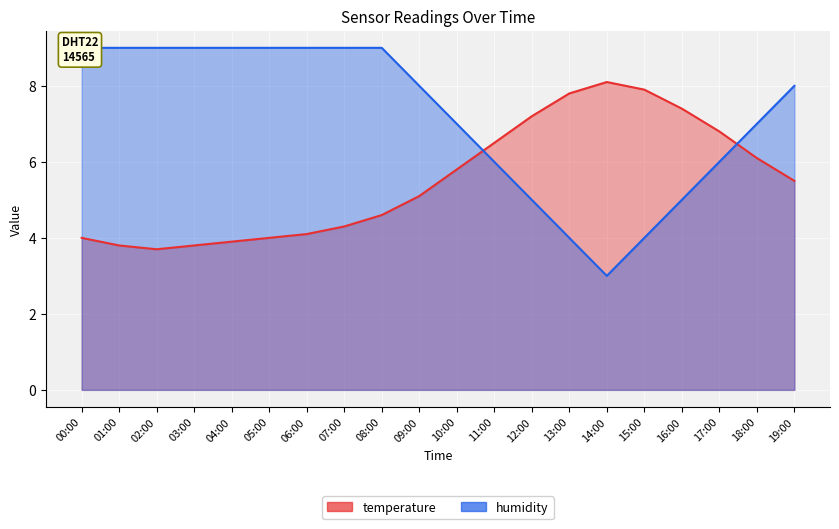

Where is humidity nearest to the value 6?

11:00